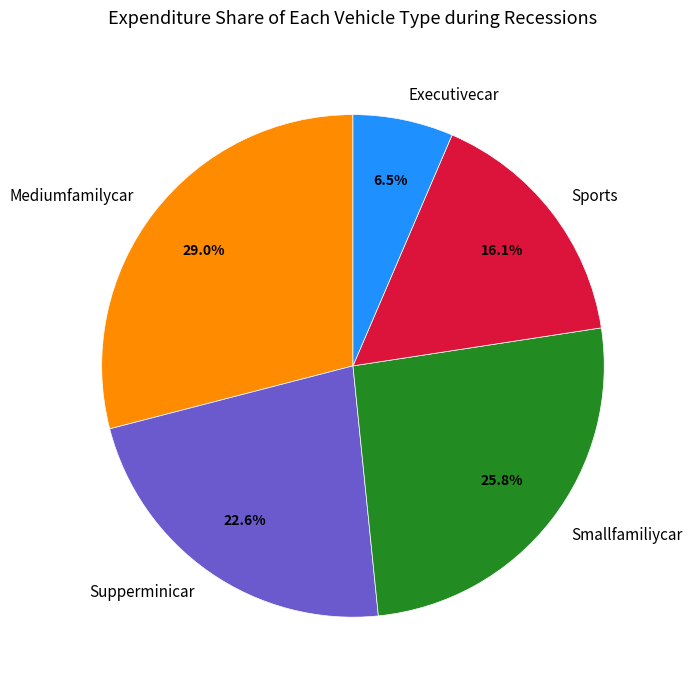

Does any single category account for the majority?

No